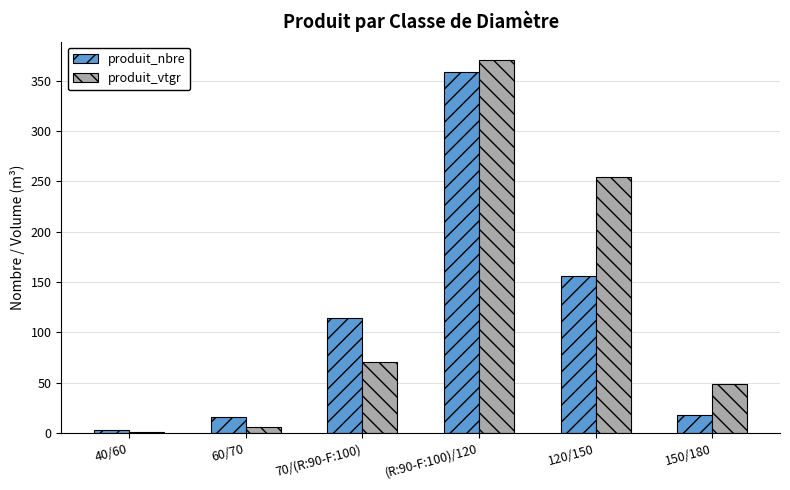

Which category has the highest value in the produit_vtgr series?

(R:90-F:100)/120